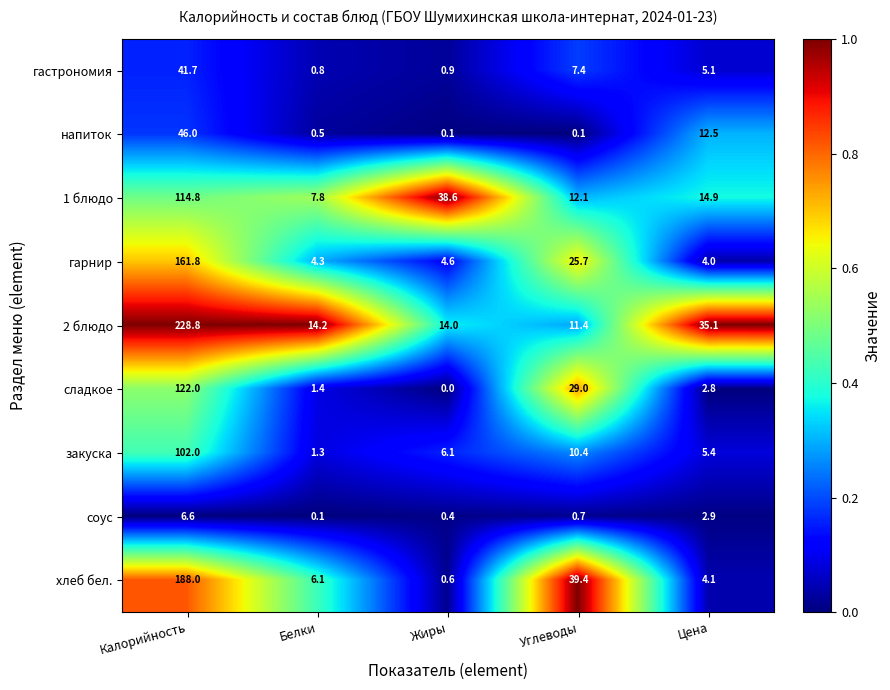

Count the number of categories in the chart.

5